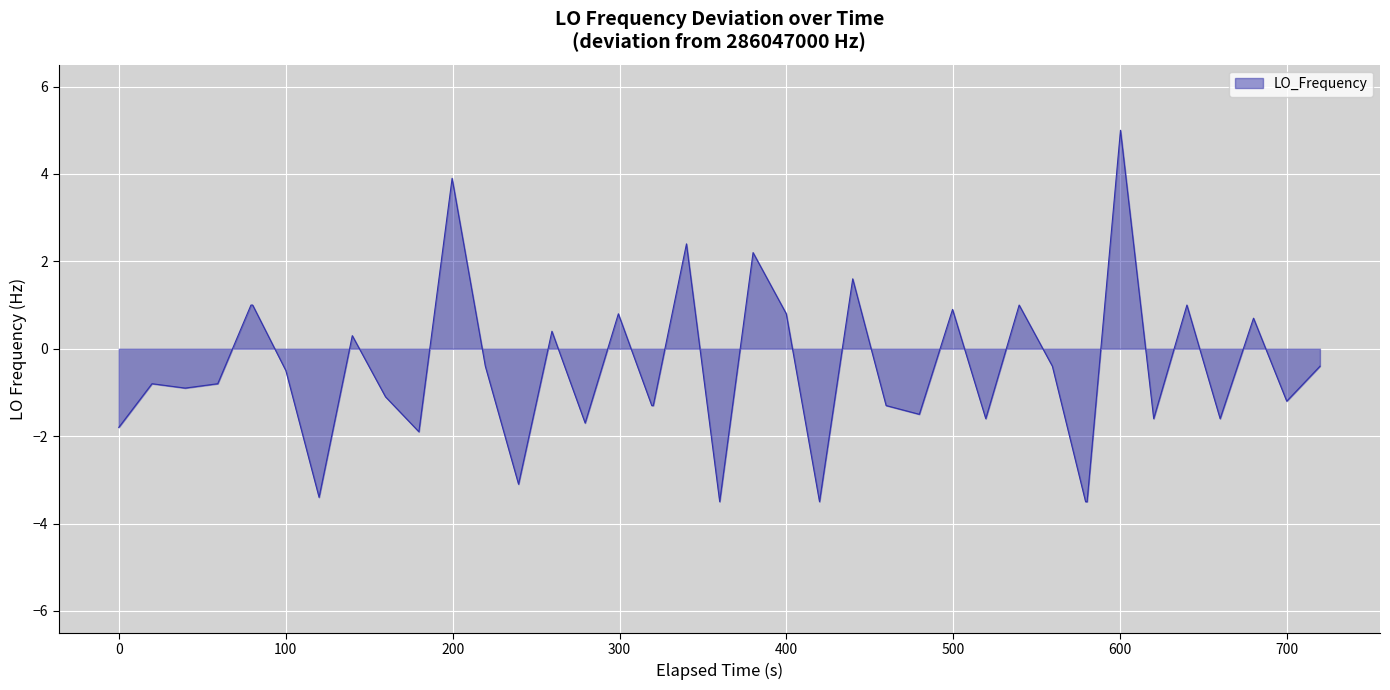

What is the difference between the maximum and minimum values?

8.5